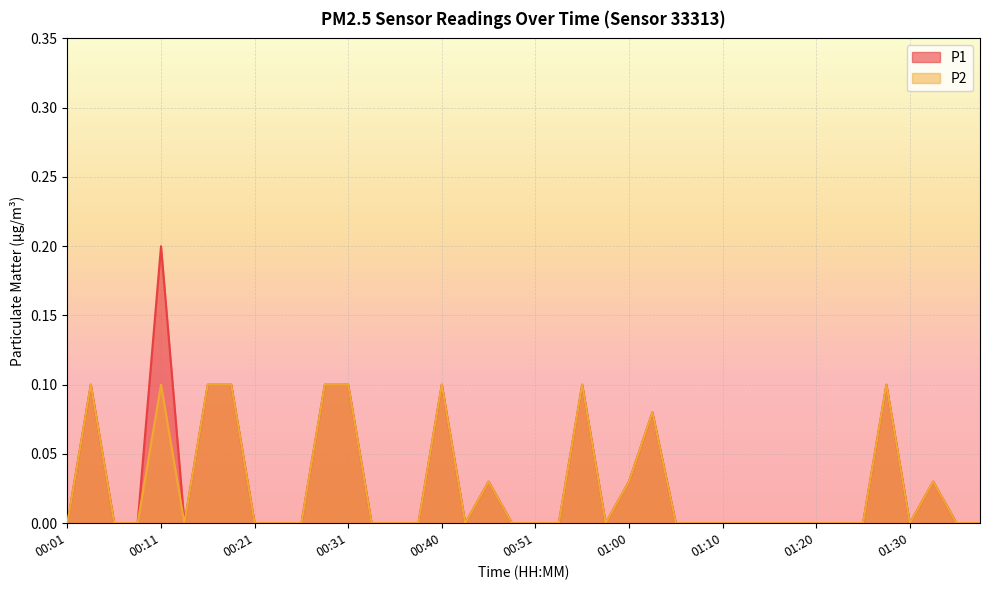

How many lines are shown in the chart?

2